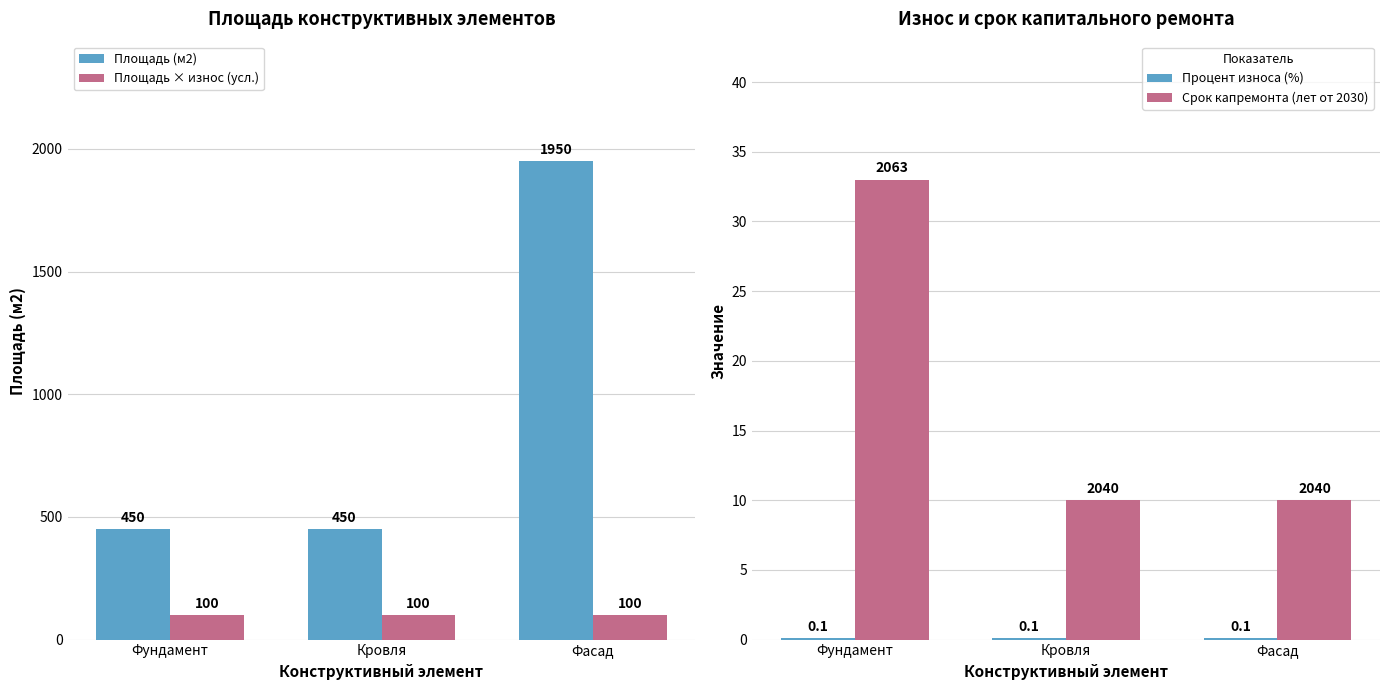

Reading left to right, transcribe all the data shown in this chart.

Площадь (м2): Фундамент=450.0	Кровля=450.0	Фасад=1950.0
Площадь × износ (усл.): Фундамент=100.0	Кровля=100.0	Фасад=100.0
Процент износа (%): Фундамент=0.1	Кровля=0.1	Фасад=0.1
Срок капремонта (лет от 2030): Фундамент=33.0	Кровля=10.0	Фасад=10.0